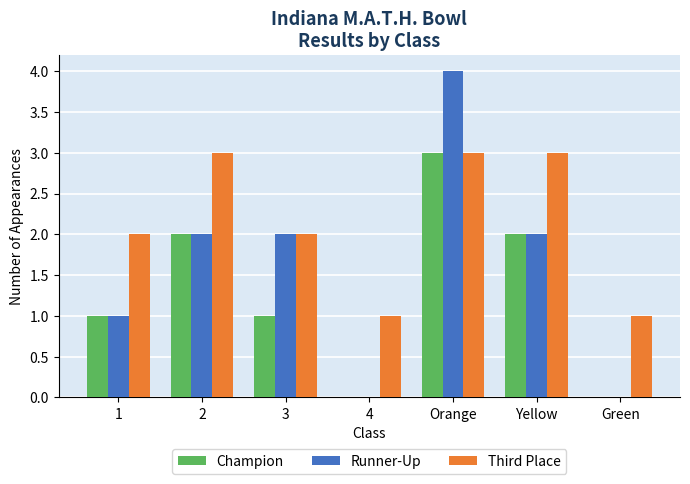

How many distinct data groups are displayed?

3